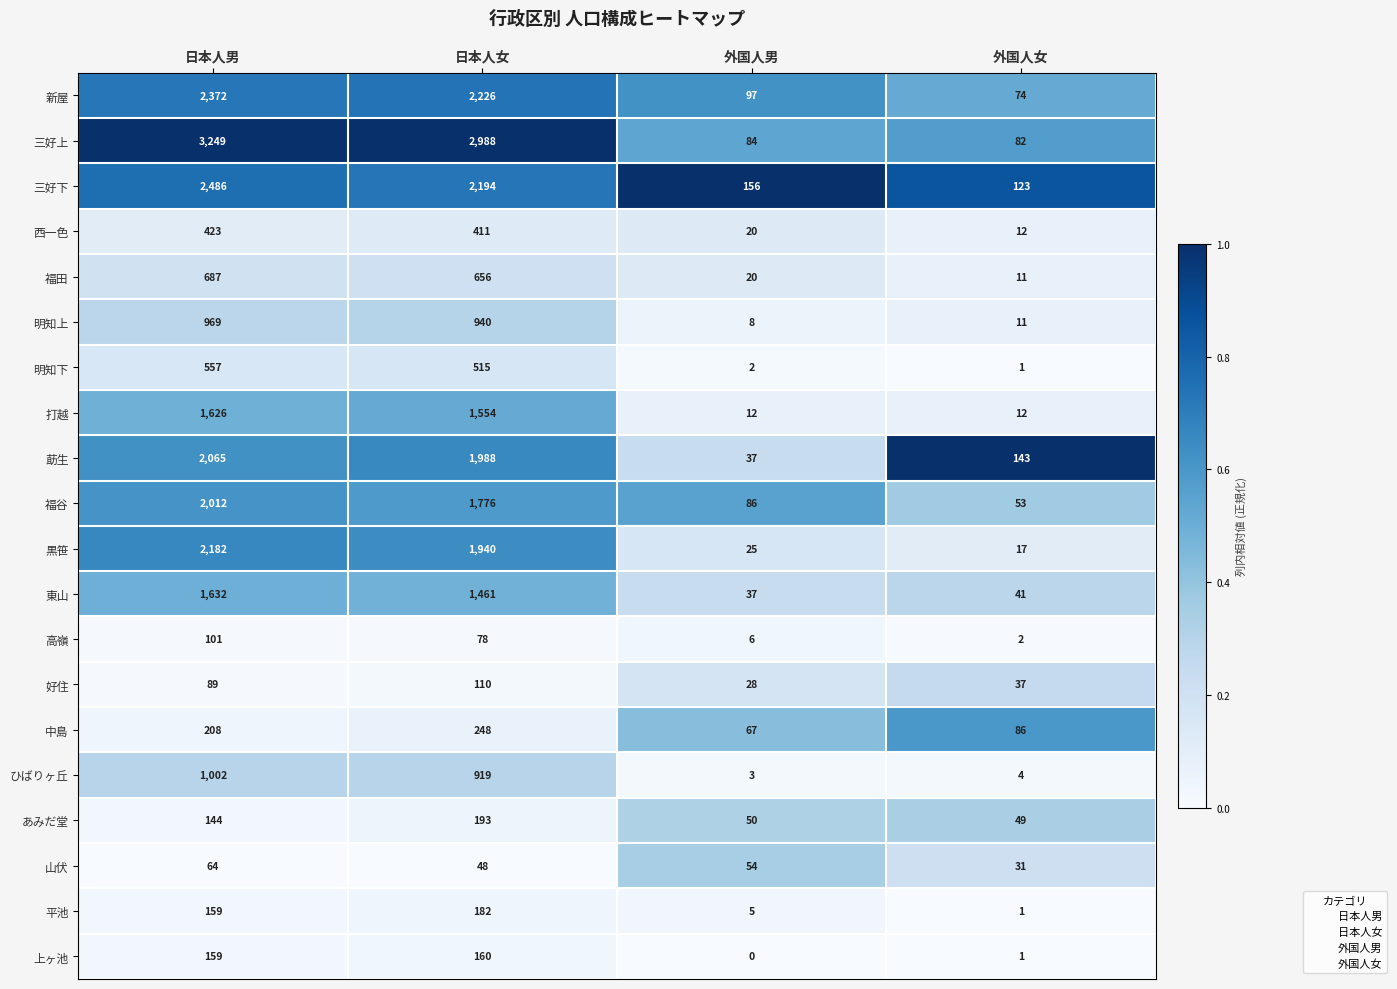

What is the greatest value displayed?

3249